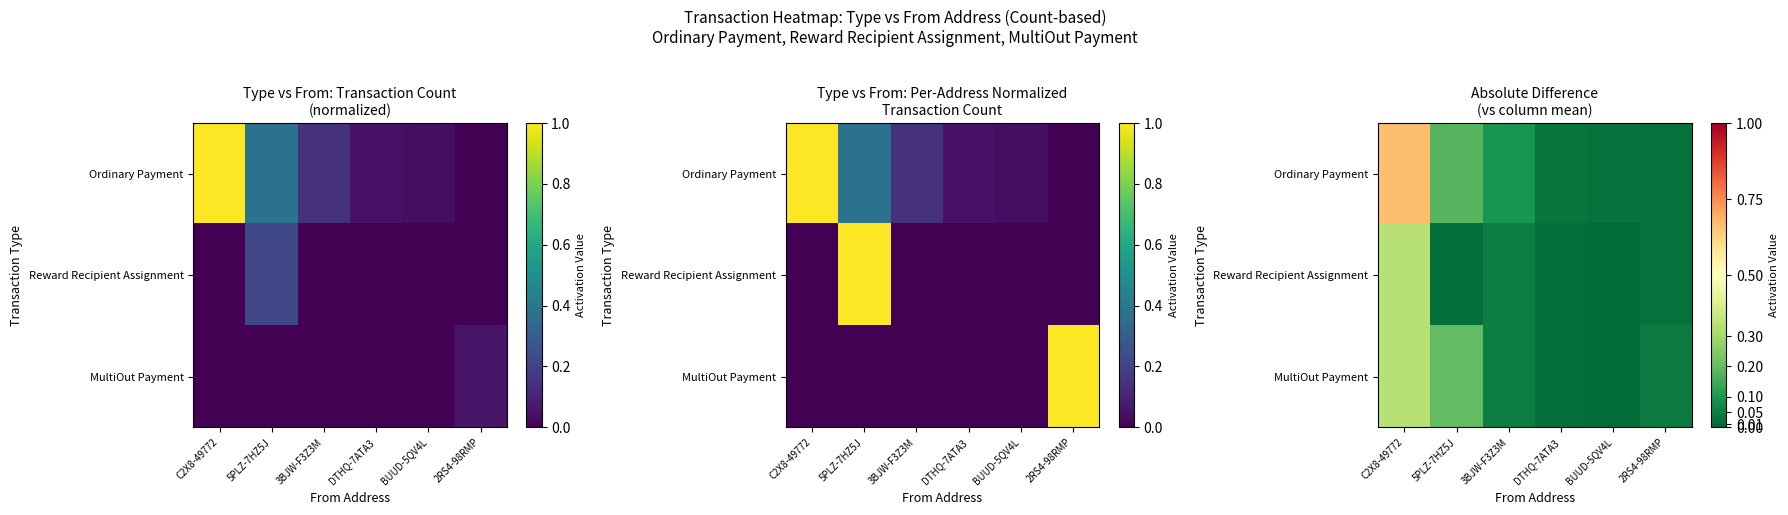

The Reward Recipient Assignment series shows 0.0 at 5PLZ-7HZ5J. True or false?

False